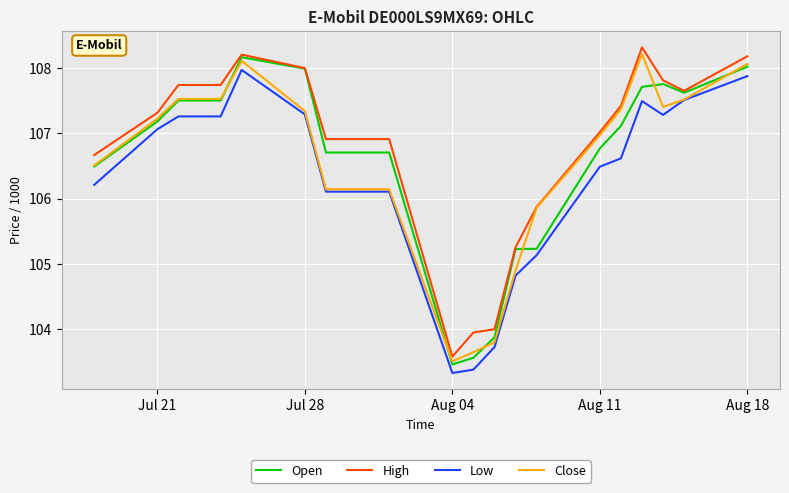

What is the difference between the second highest and second lowest values in the Open series?

4.5